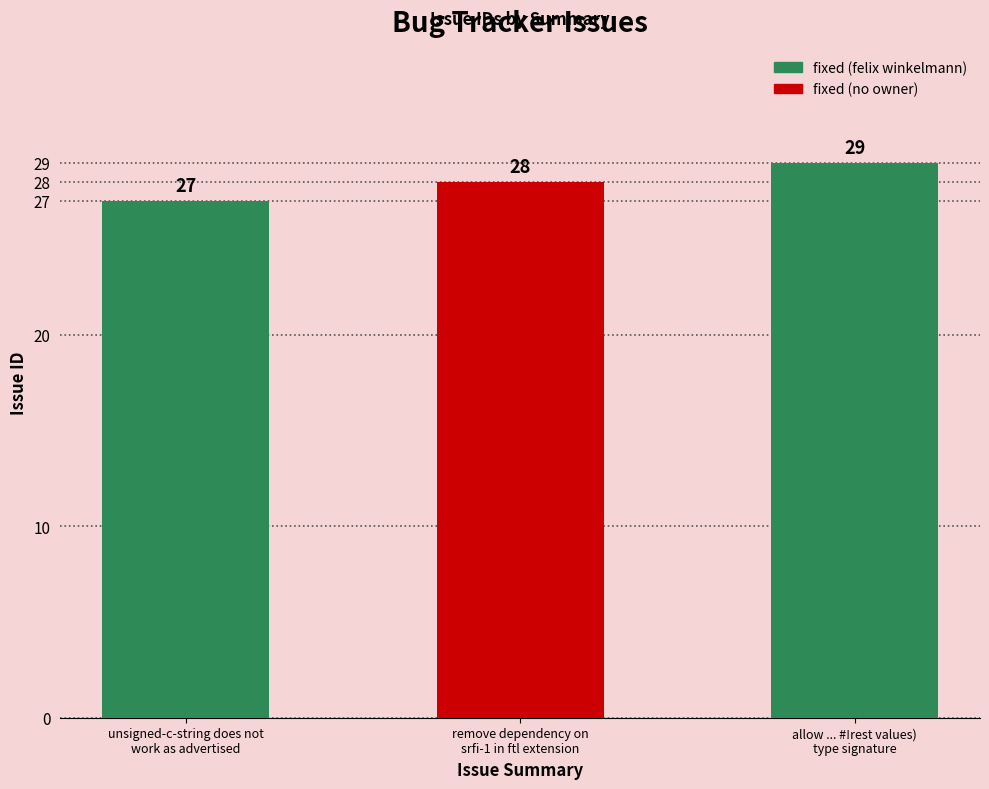

What is the value of the 1st bar from the left?

27